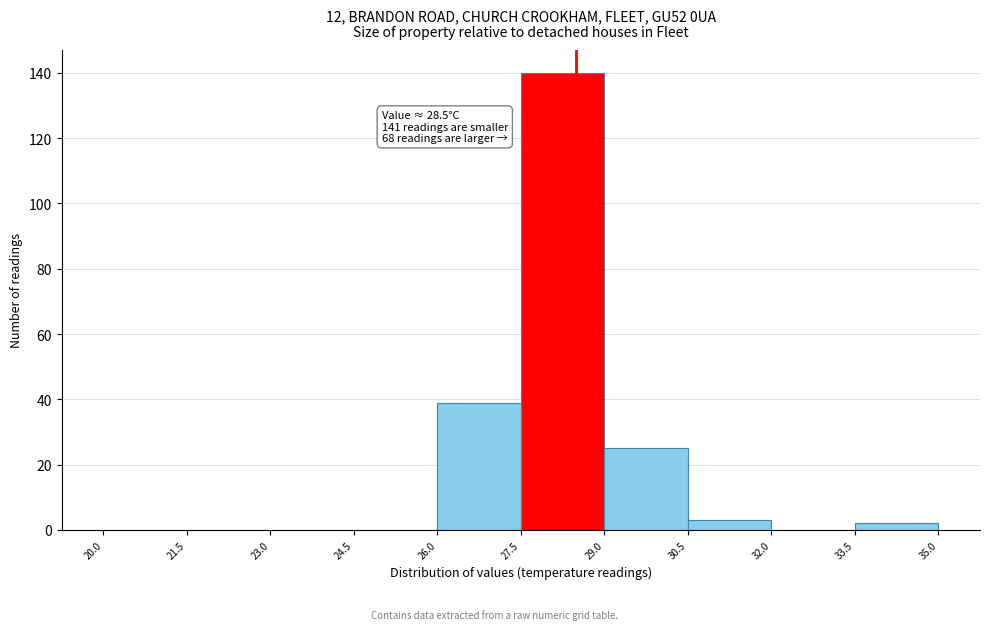

Which range on the x-axis has the tallest bar?

27.5 to 29.0